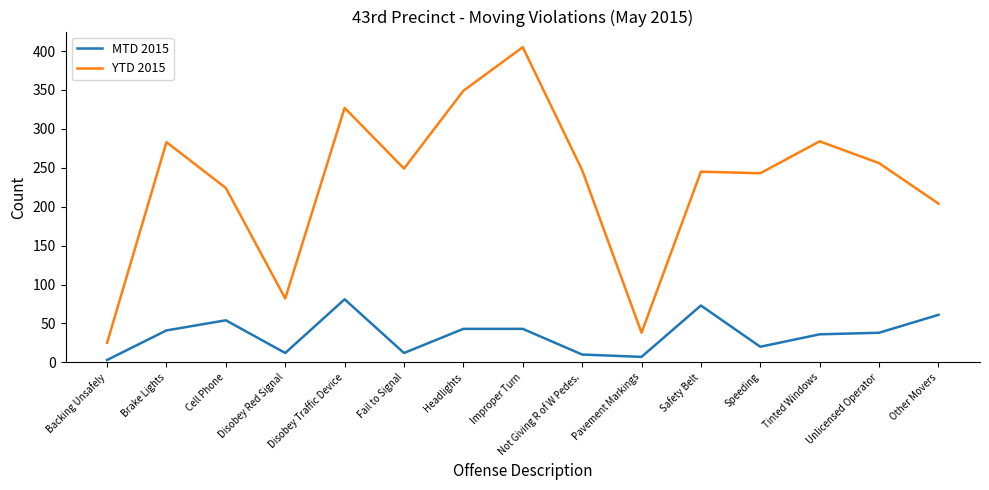

Rank the series by their maximum value, from highest to lowest.

YTD 2015, MTD 2015